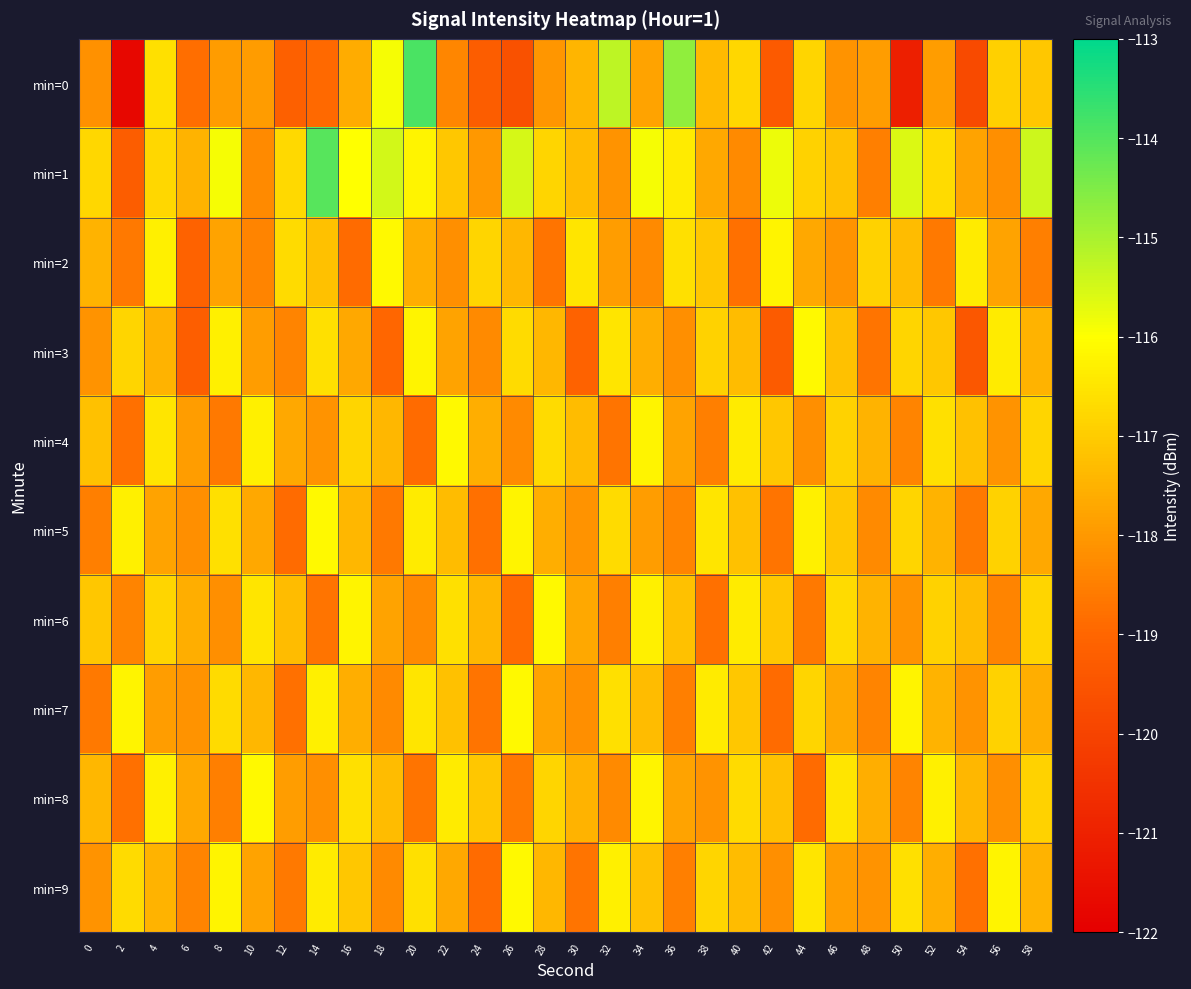

List the series in order of their peak value, highest first.

min=0, min=1, min=2, min=3, min=4, min=5, min=6, min=7, min=8, min=9